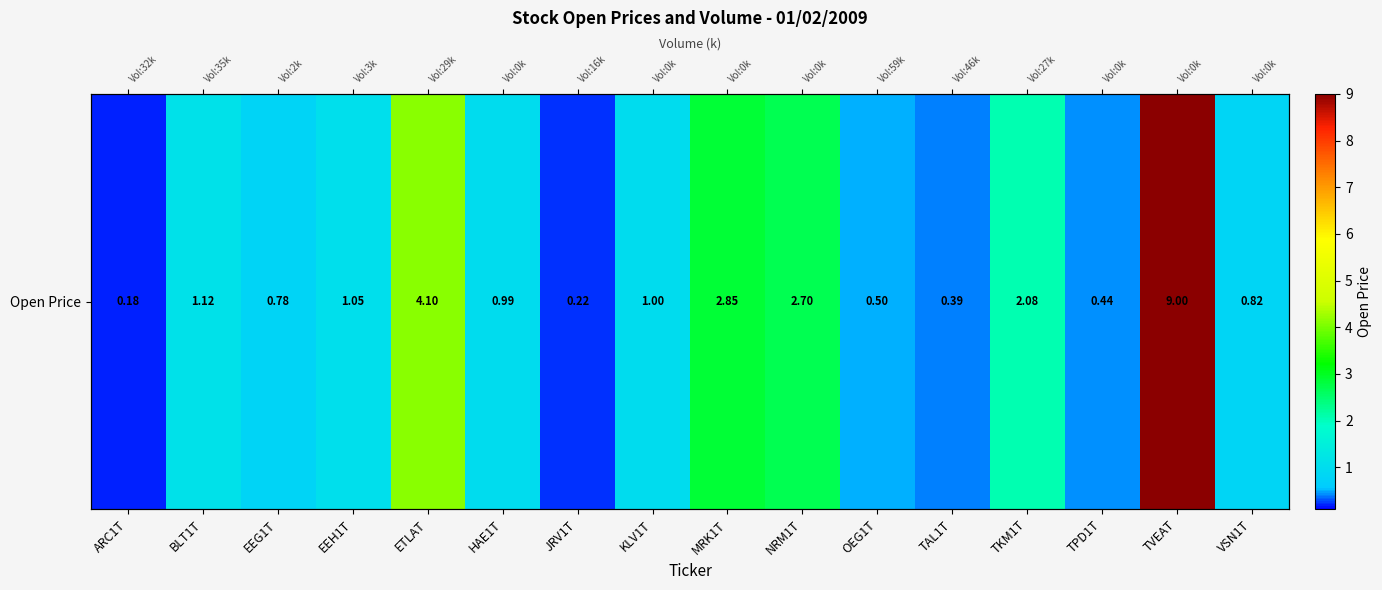

The chart shows a value of 1.1 at EEH1T. True or false?

True